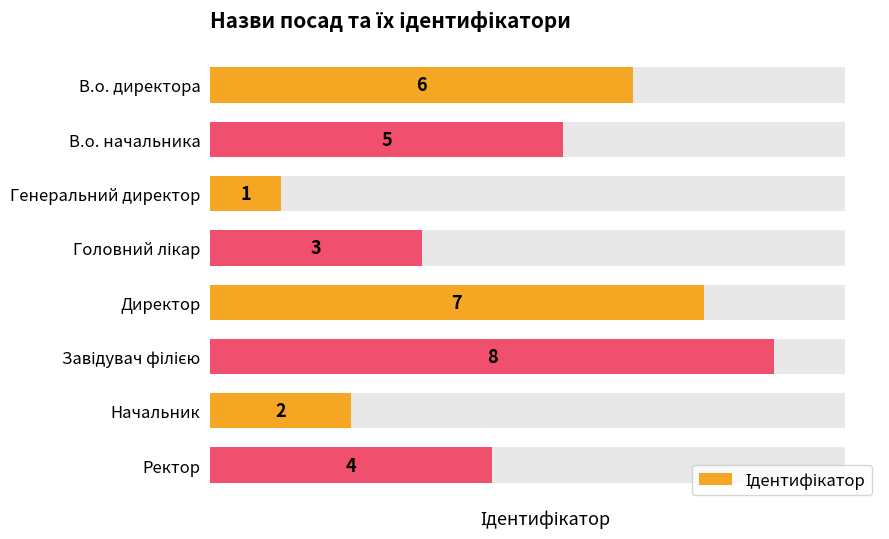

List the labels in order of value, largest first.

5, 4, 0, 1, 7, 3, 6, 2